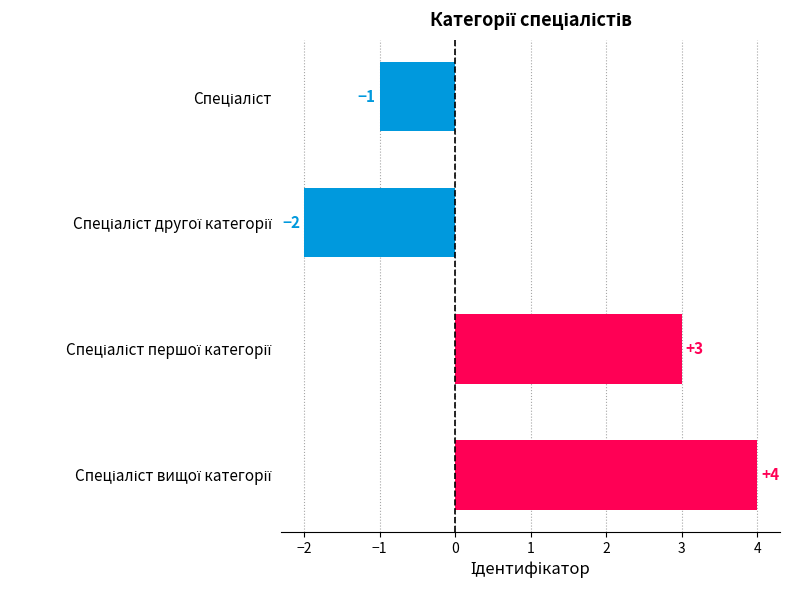

Does the chart contain any negative values?

Yes